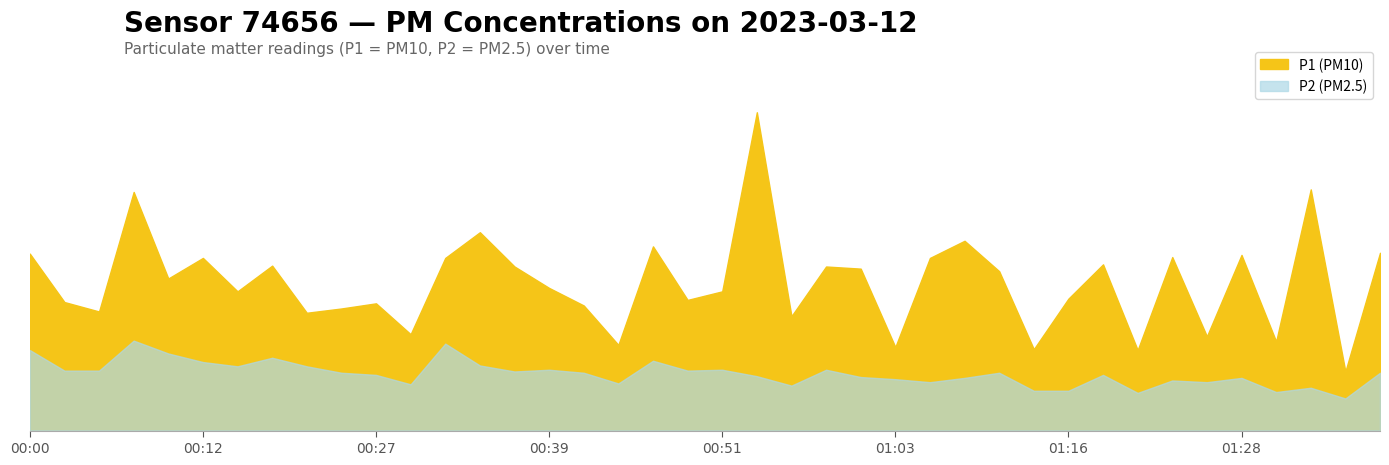

How many values in the P2 series are below 1?

5